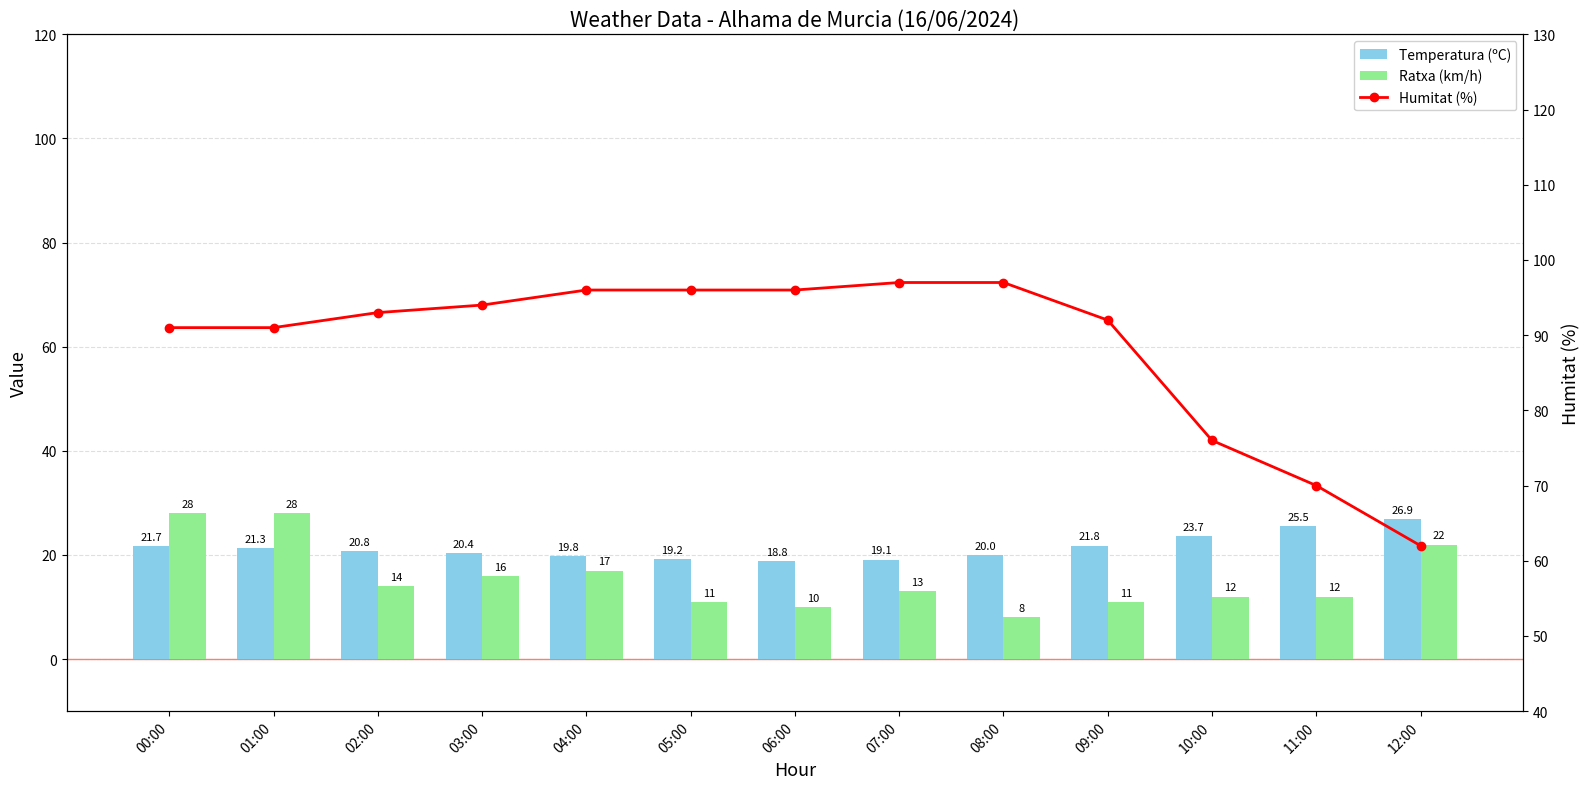

What is the label of the 6th bar from the left?

05:00